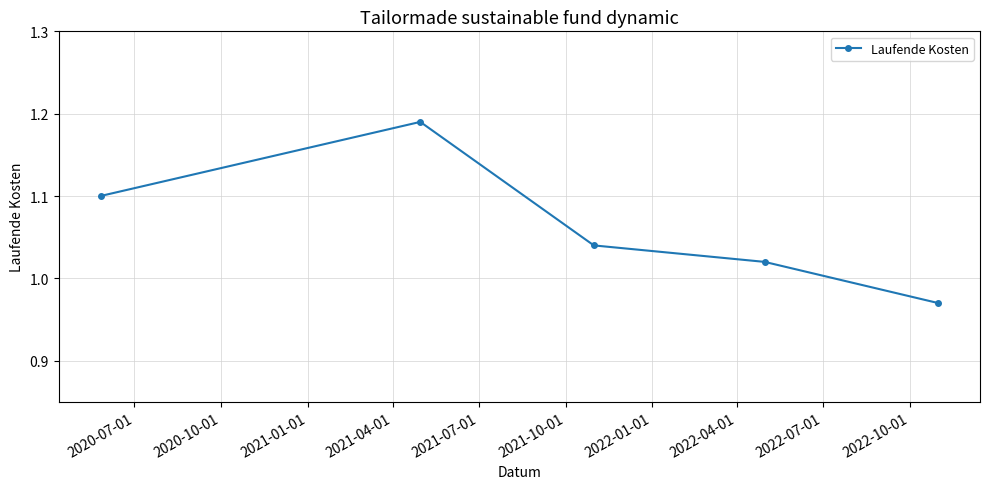

What is the sum of all values?

5.3